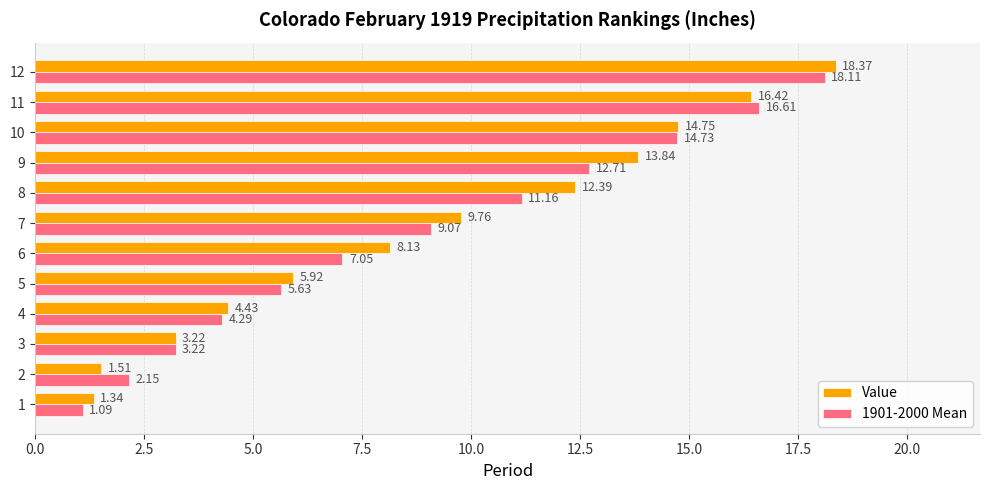

Rank the series by their maximum value, from lowest to highest.

1901-2000 Mean, Value